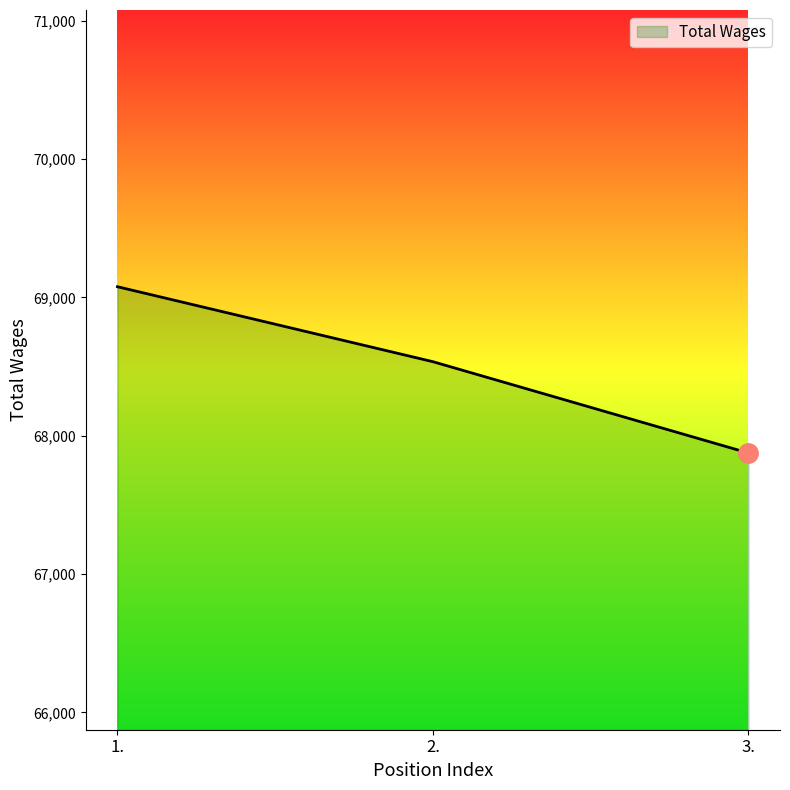

List the labels in order of value, smallest first.

3., 2., 1.